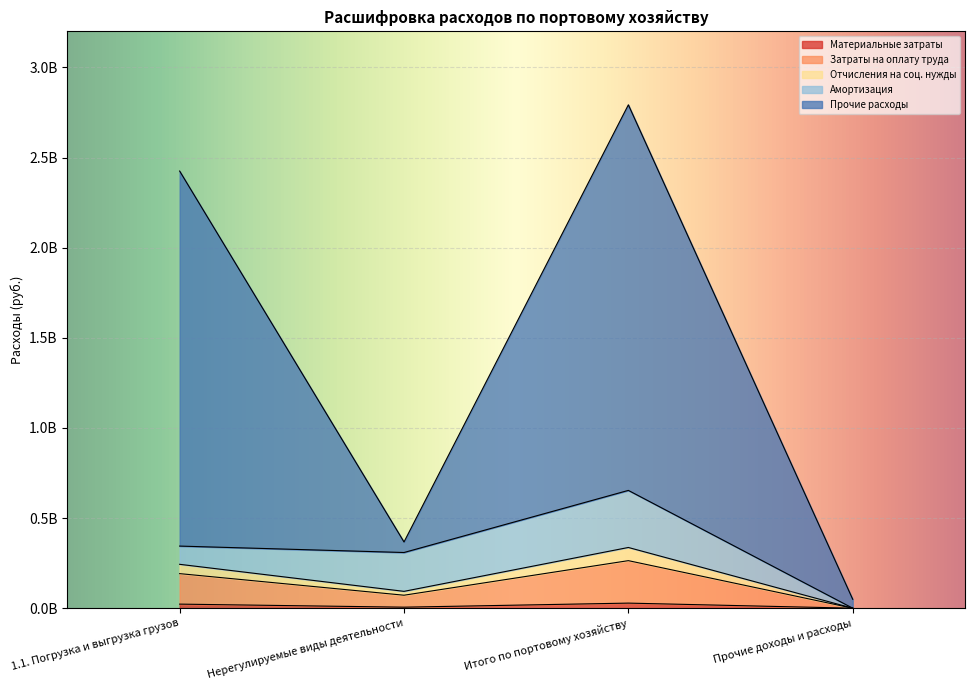

Which has a higher value, Итого по портовому хозяйству or Нерегулируемые виды деятельности?

Итого по портовому хозяйству